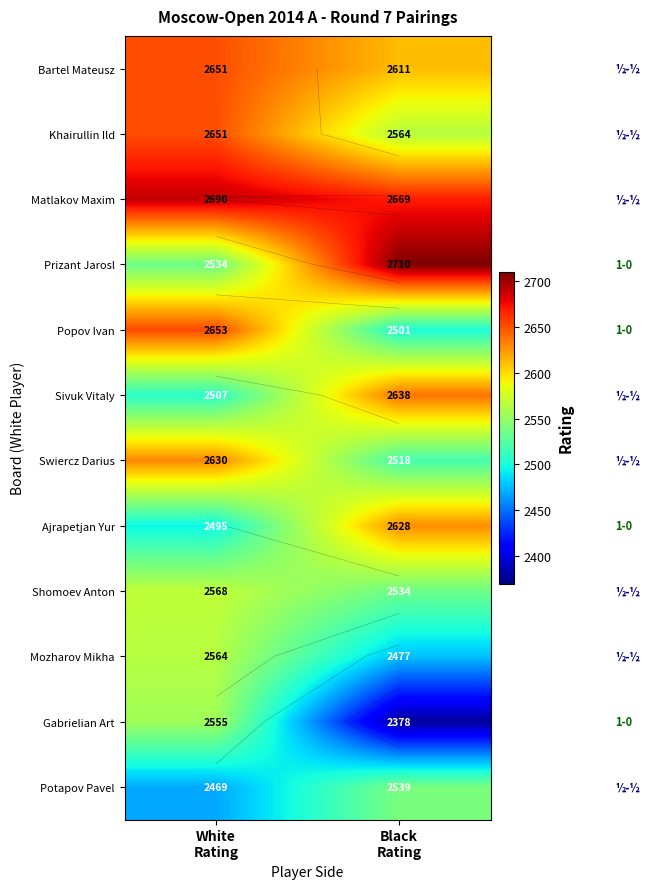

At how many categories does at least one series exceed 2423?

2